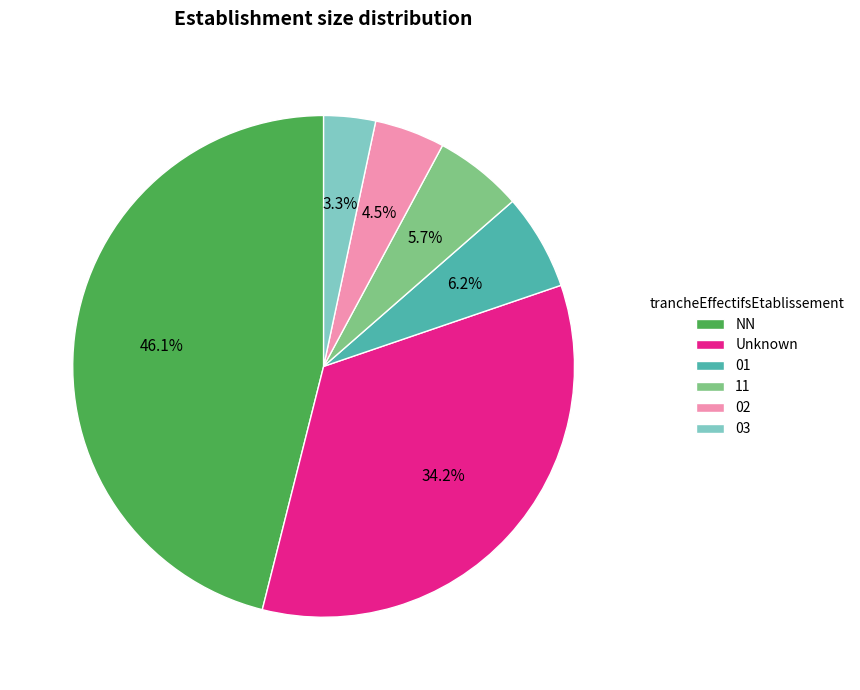

Between 03 and NN, which is larger?

NN